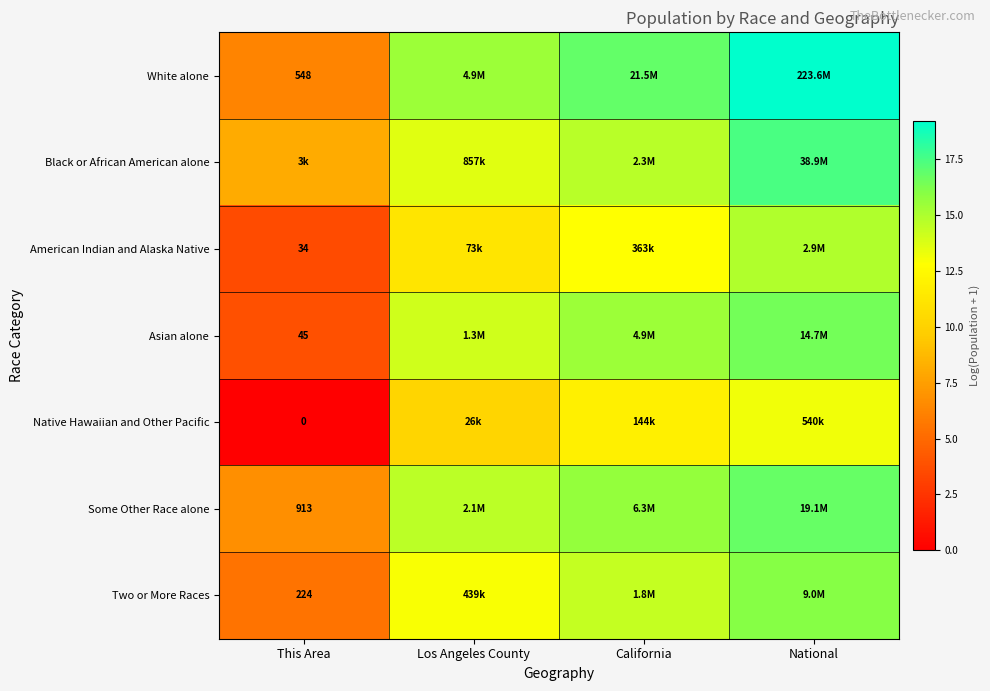

Which category has the highest value in the Native Hawaiian and Other Pacific series?

National